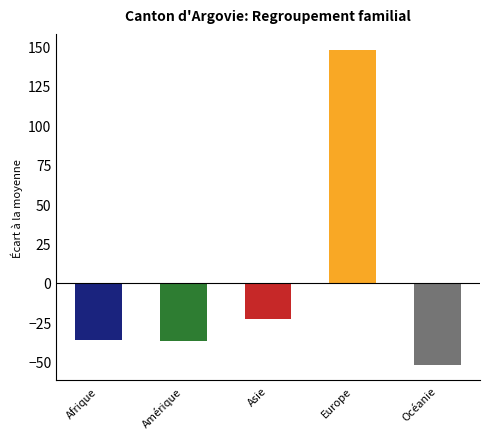

How many bars are there in total?

5